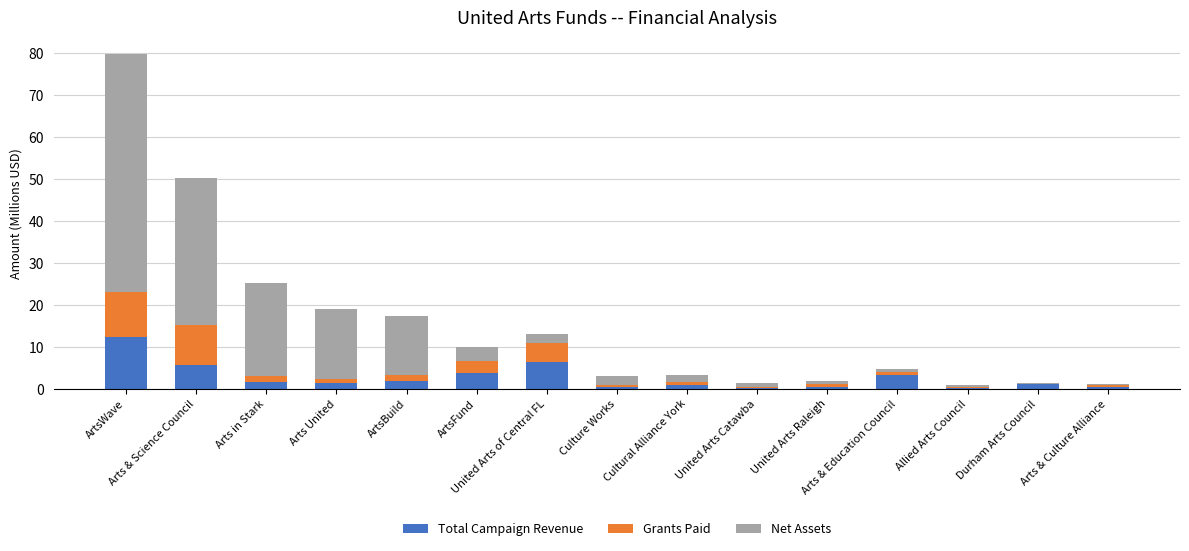

How many distinct data groups are displayed?

3